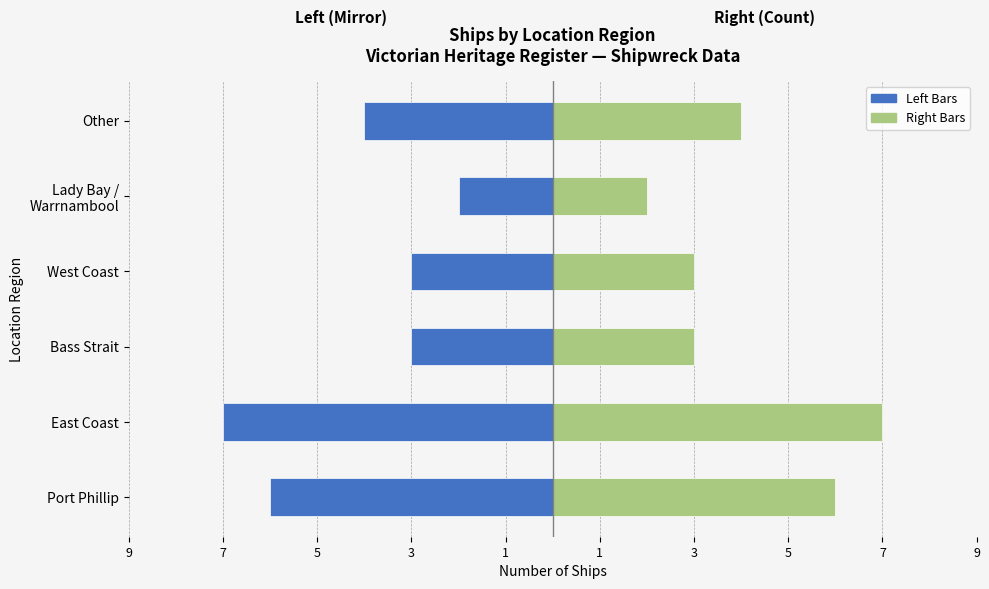

Is the value of Count (Left) at West Coast greater than the value of Count (Right) at Bass Strait?

No